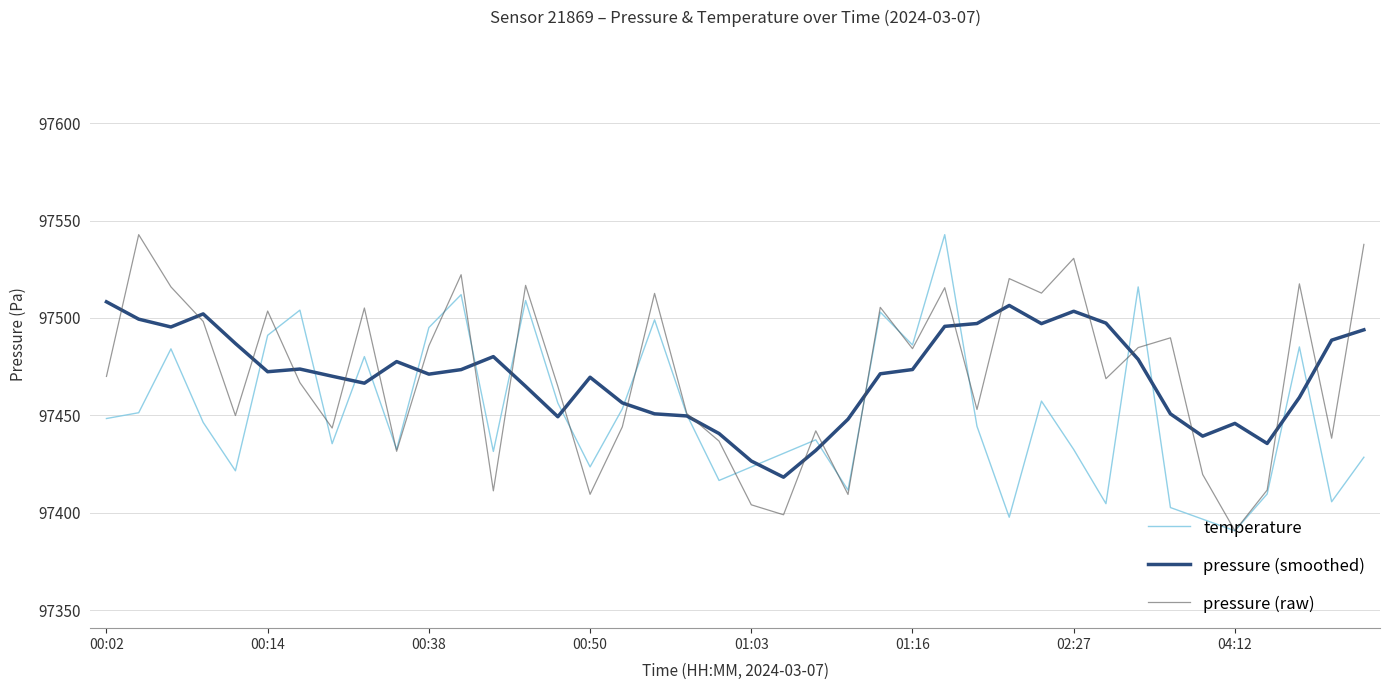

What is the minimum value shown in the chart?

97390.7